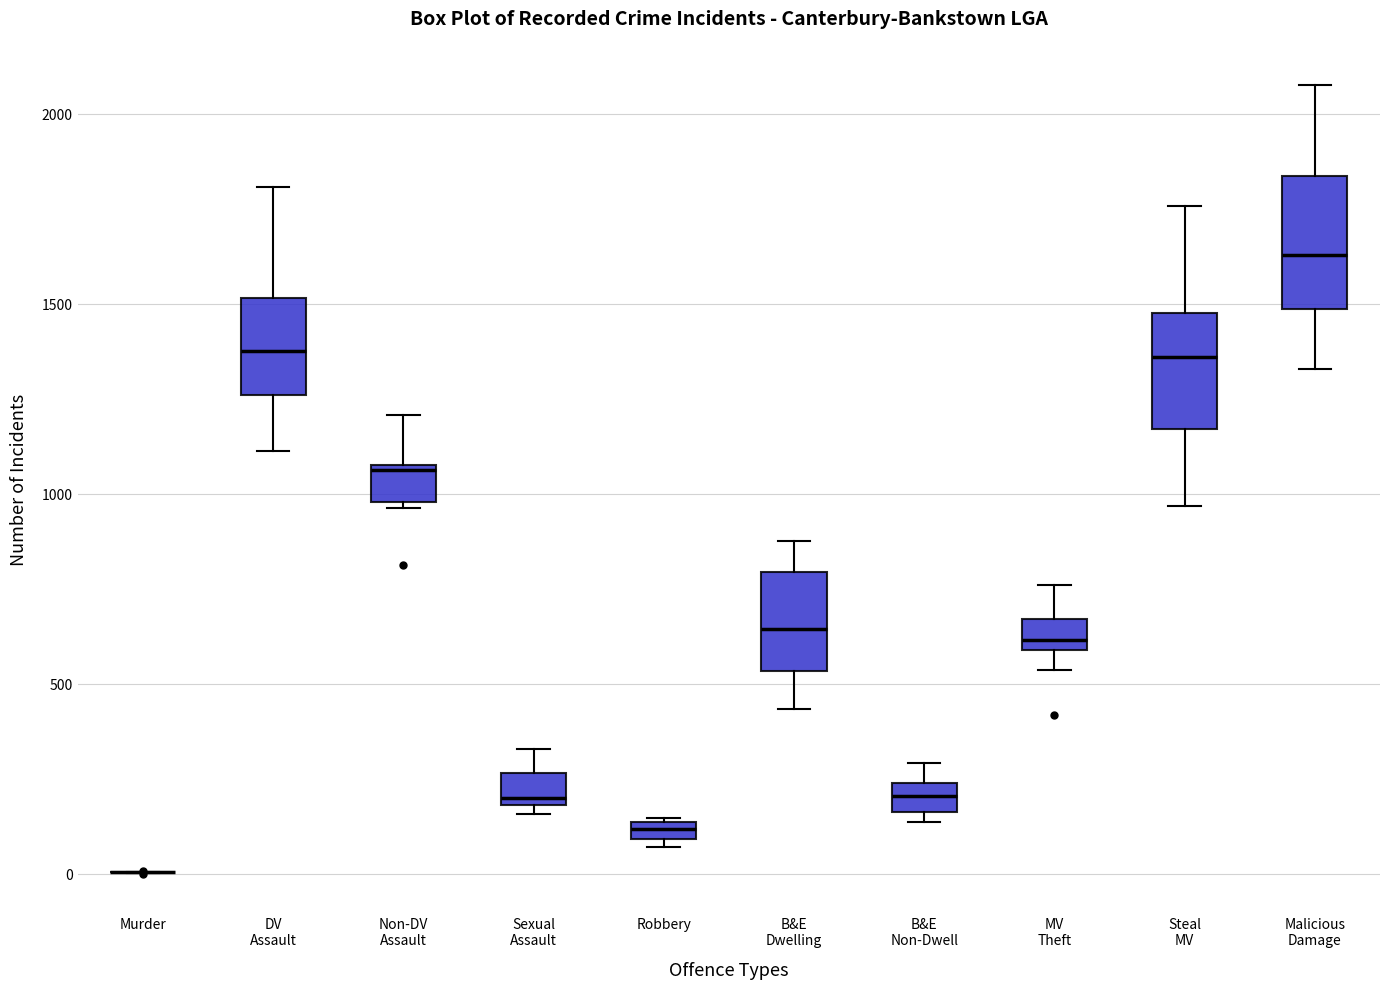

Where is the upper edge of the box for Malicious Damage on the y-axis? The values are not printed on the chart, so give them approximately, as read against the axis.

1850